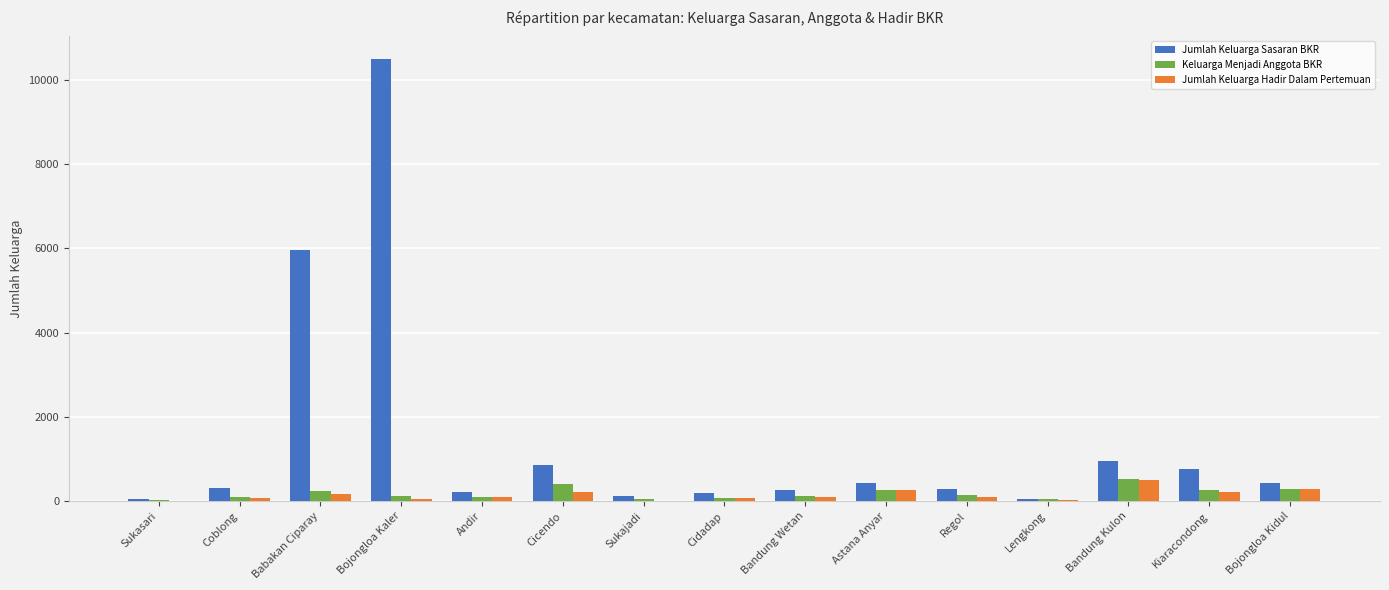

Where is Jumlah Keluarga Sasaran BKR nearest to the value 5280?

Babakan Ciparay